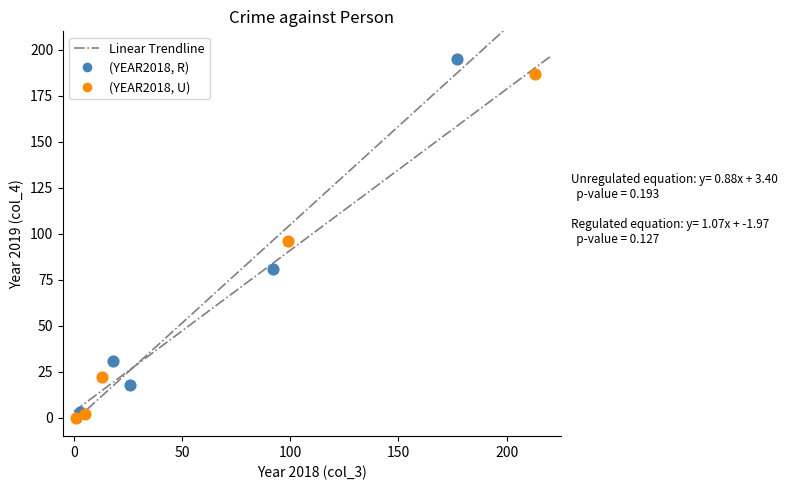

Which series reaches the maximum Y coordinate?

(YEAR2018, R)